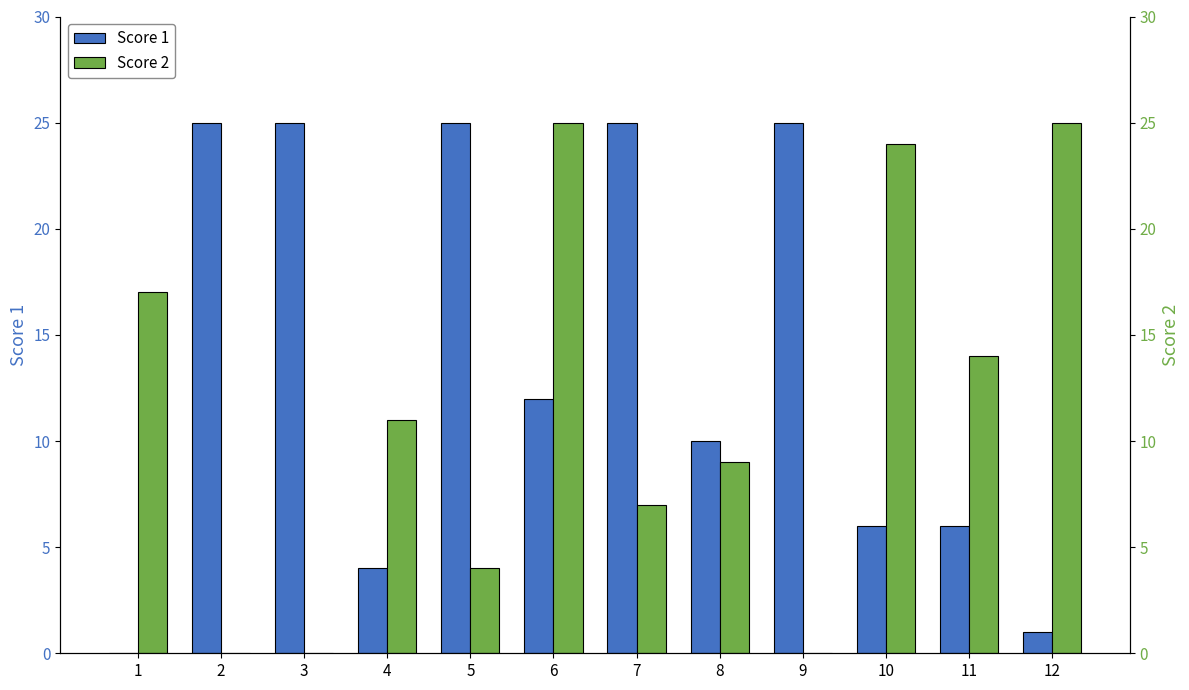

Rank the series by their maximum value, from highest to lowest.

Score 1, Score 2